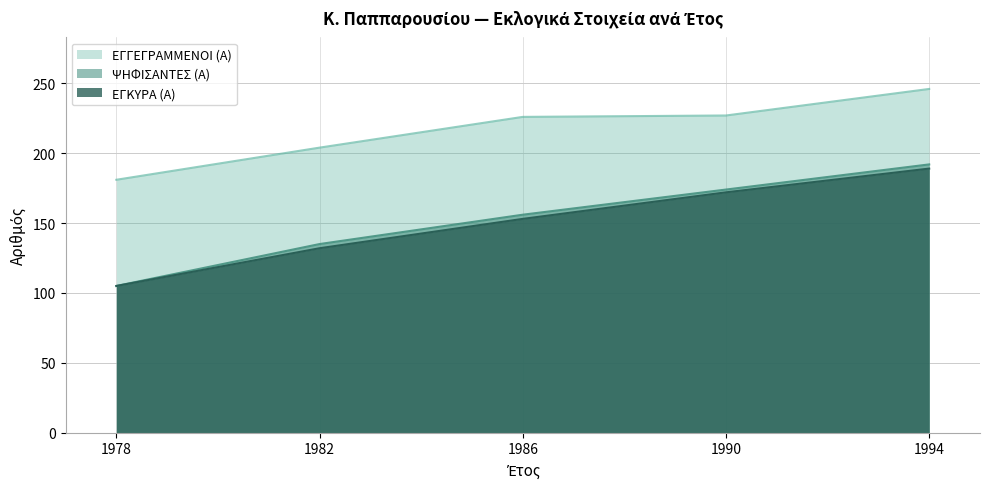

Which series has the widest spread of values?

ΨΗΦΙΣΑΝΤΕΣ (Α)